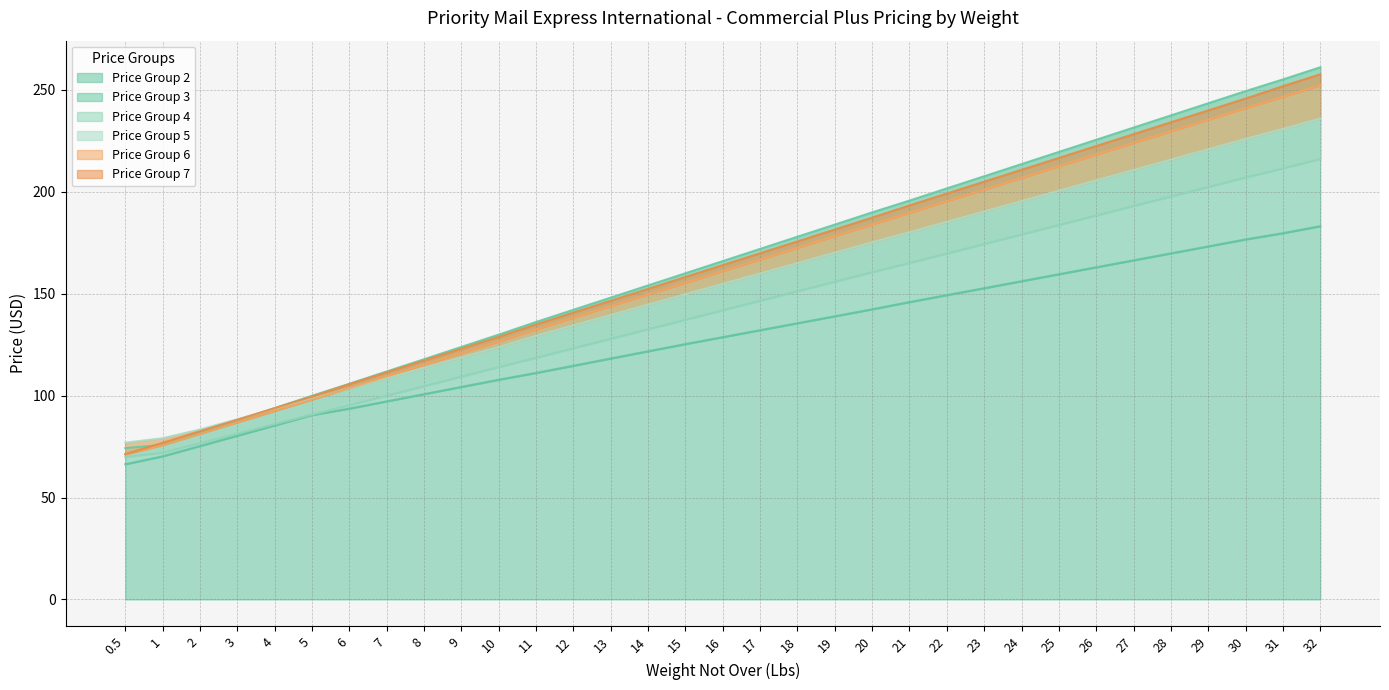

Does the chart display data point markers on the line(s)?

No